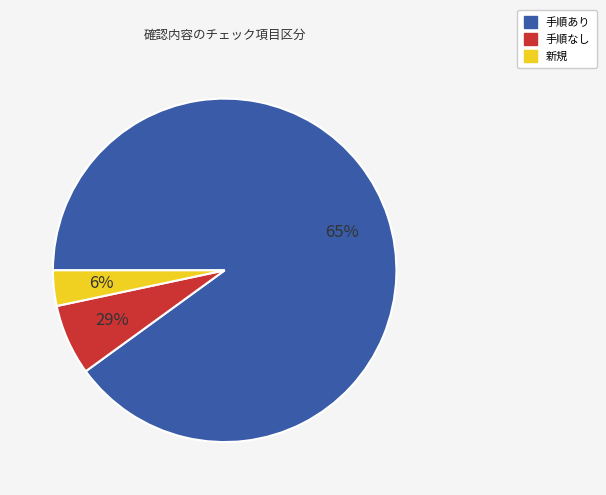

What is the ratio of the value at 手順あり (チェック項目) to the value at 新規 (チェック項目)?

27.0